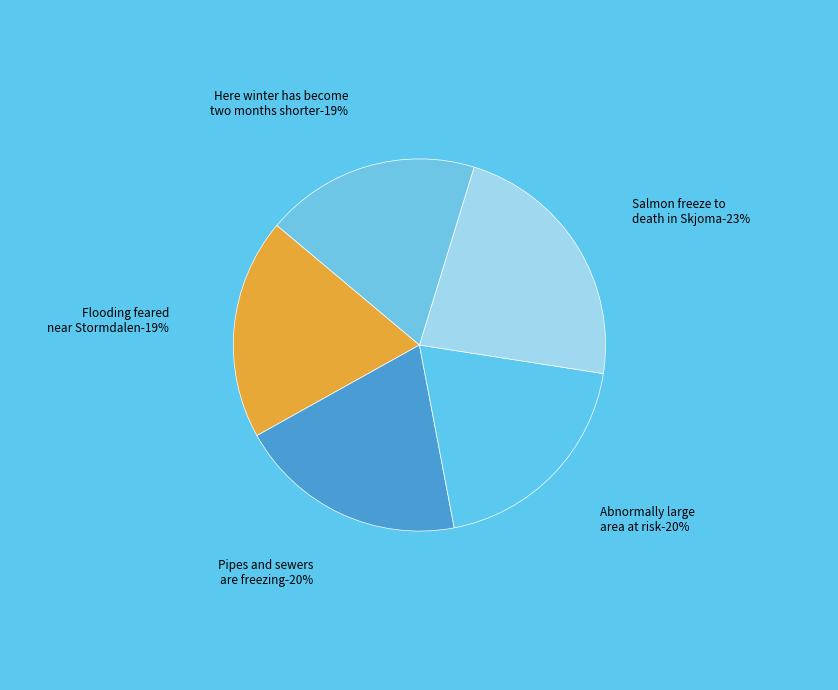

What portion of the pie excludes Abnormally large area at risk?

80.4%